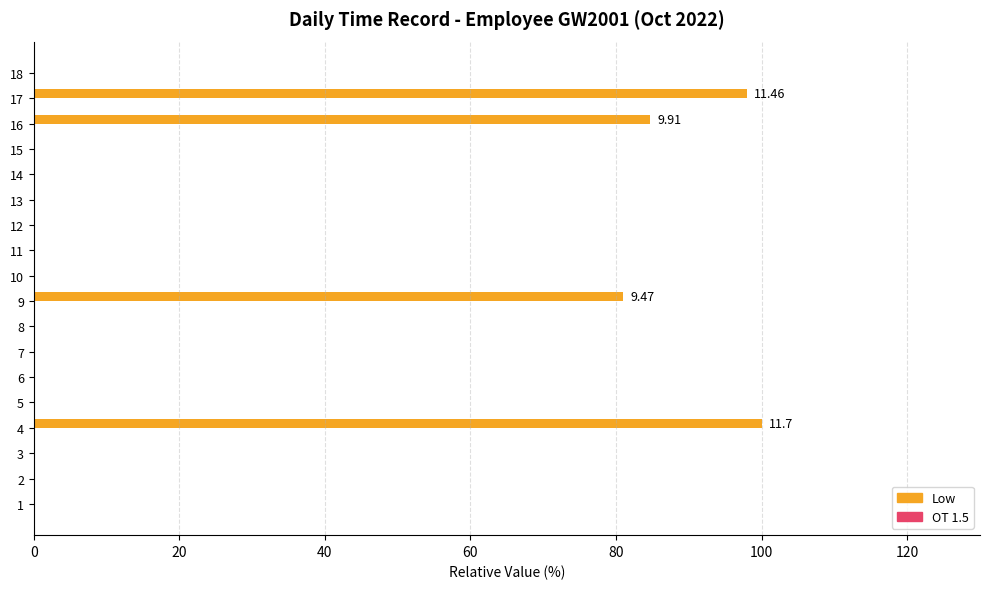

What is the change in value from 2 to 4?

+100.0